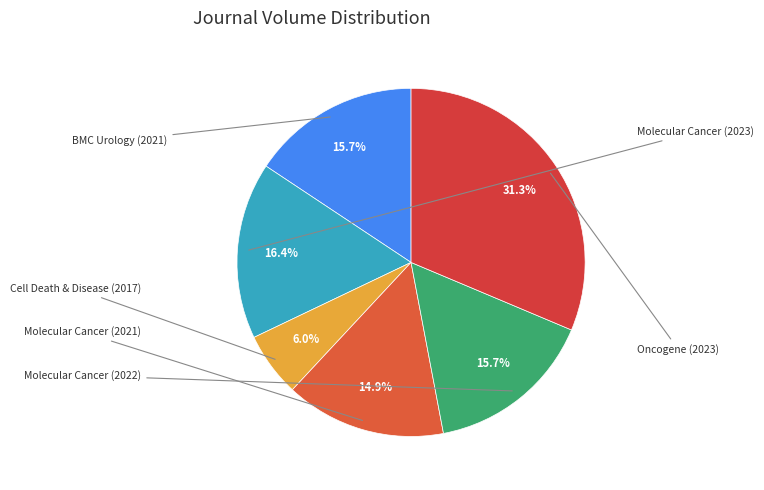

To the nearest percent, what is the average slice percentage?

17%